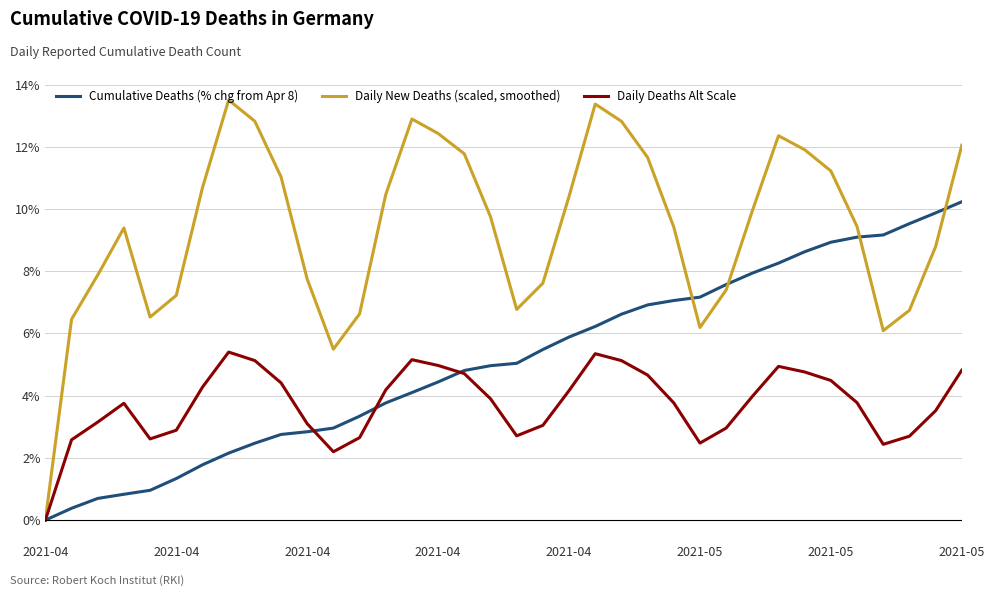

In Daily New Deaths (scaled, smoothed), how many points are higher than both neighbors (excluding endpoints)?

5